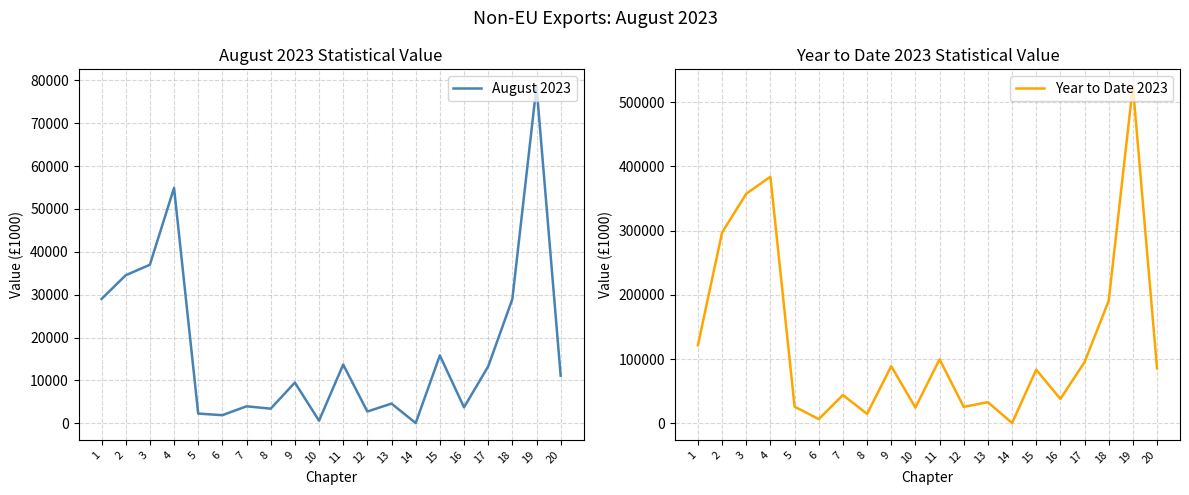

True or false: August 2023 has a value of 28 at 14.

False